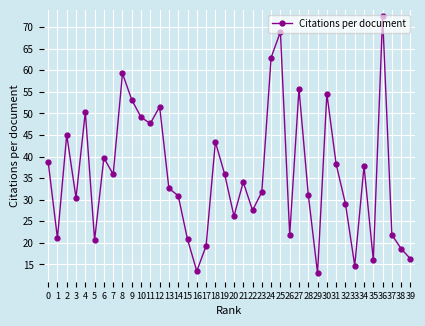

What is the minimum value shown in the chart?

12.9